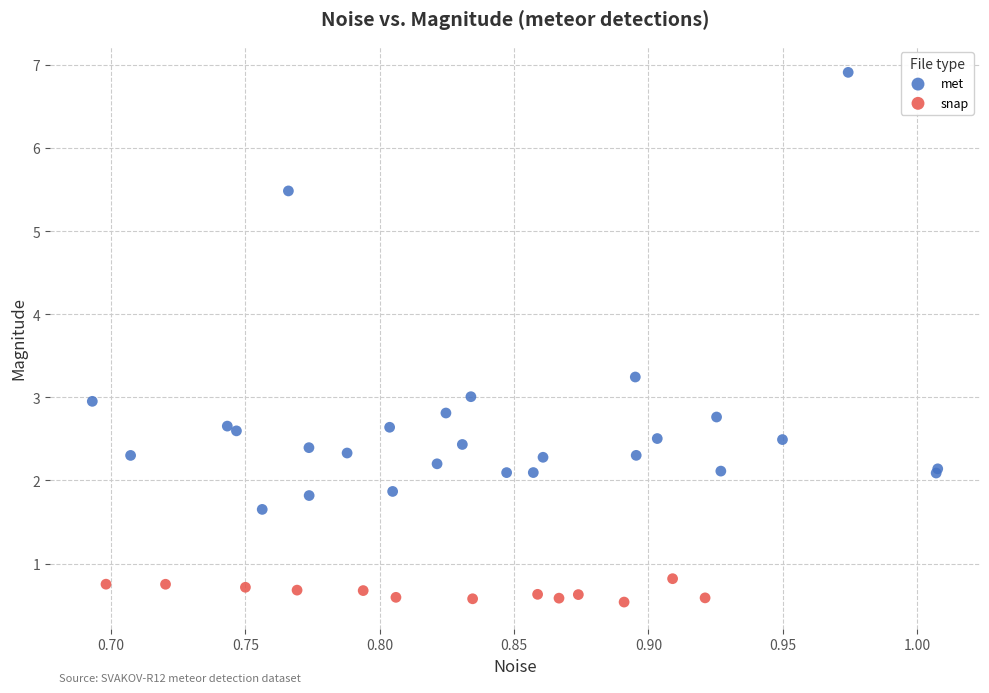

What are all the series names shown in the legend?

met, snap